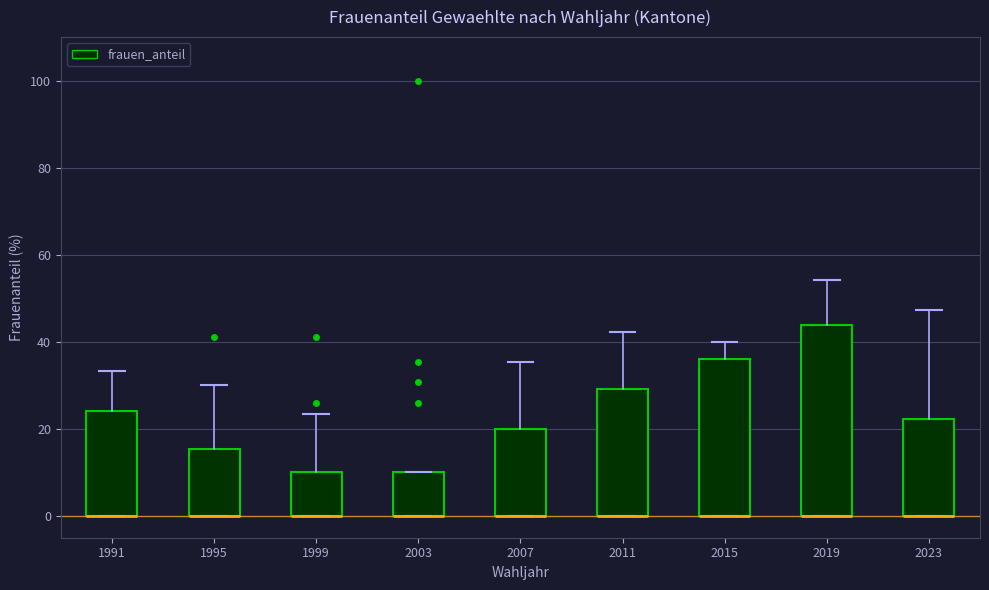

Which box is the tallest, from its lower edge to its upper edge?

2019